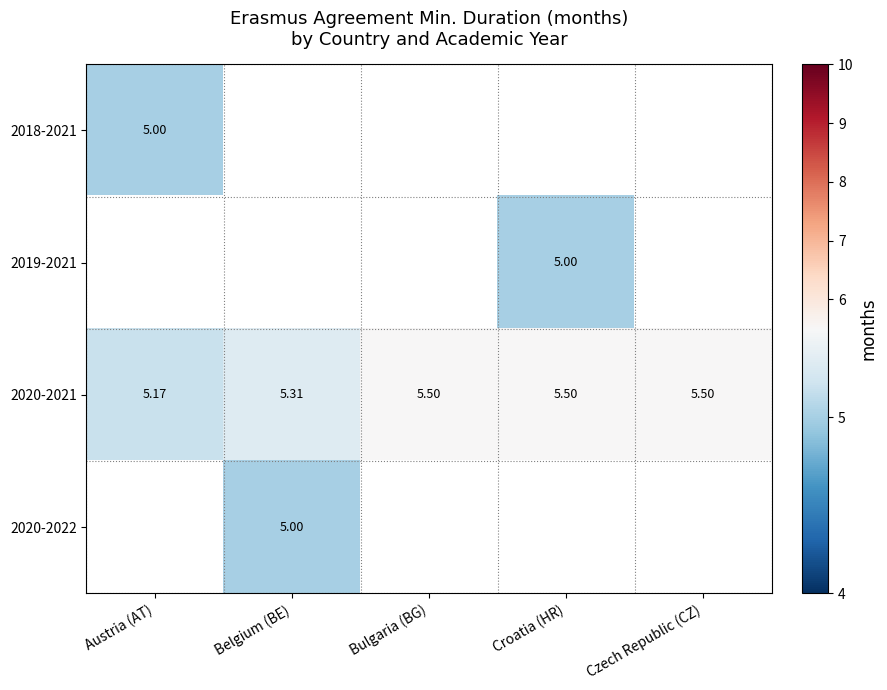

Is the value of 2020-2021 at Belgium (BE) greater than the value of 2019-2021 at Croatia (HR)?

Yes